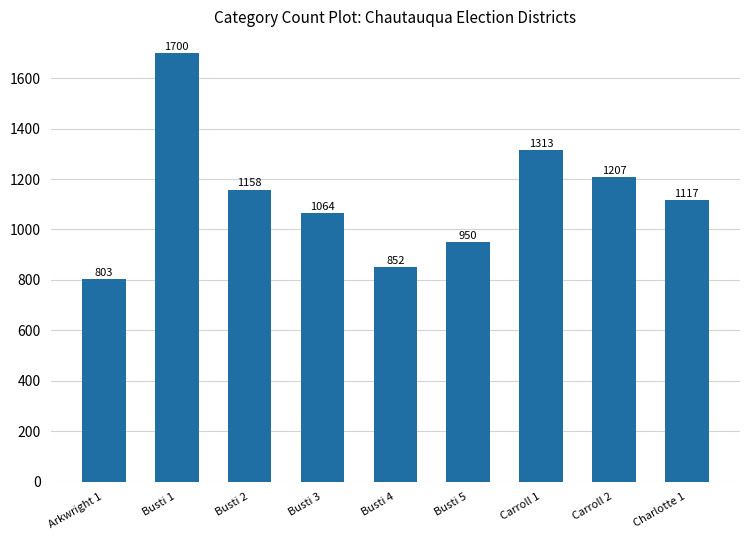

What is the greatest value displayed?

1700